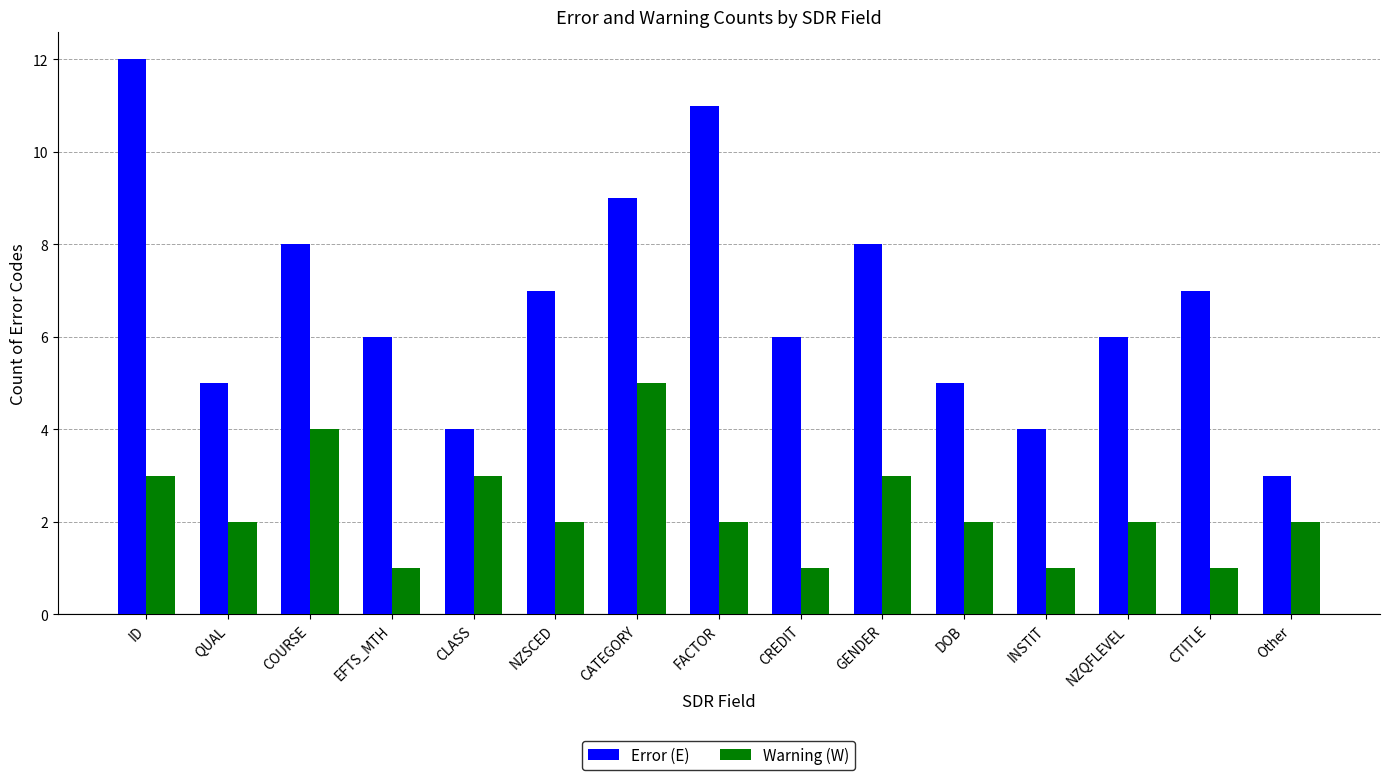

Between QUAL and CTITLE, which series saw the biggest shift?

Error (E)